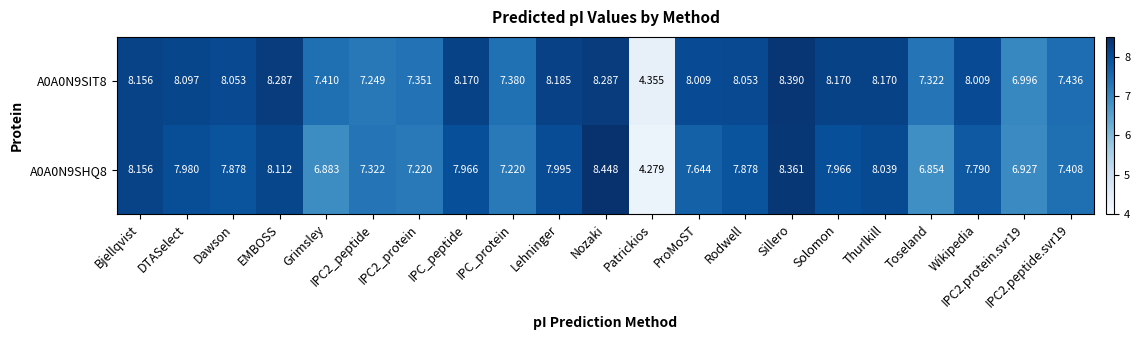

Between Nozaki and Rodwell, which series saw the biggest shift?

A0A0N9SHQ8